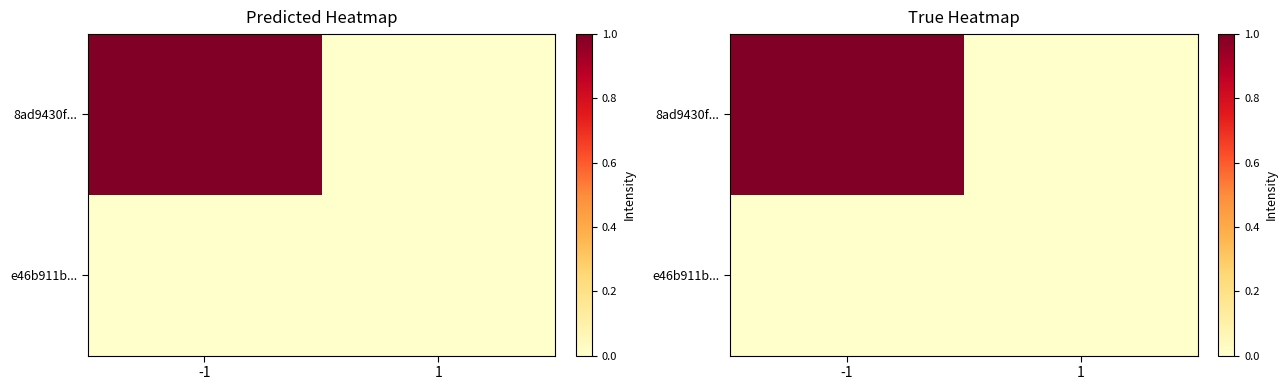

Is it true that e46b911b... equals 0 at -1?

True